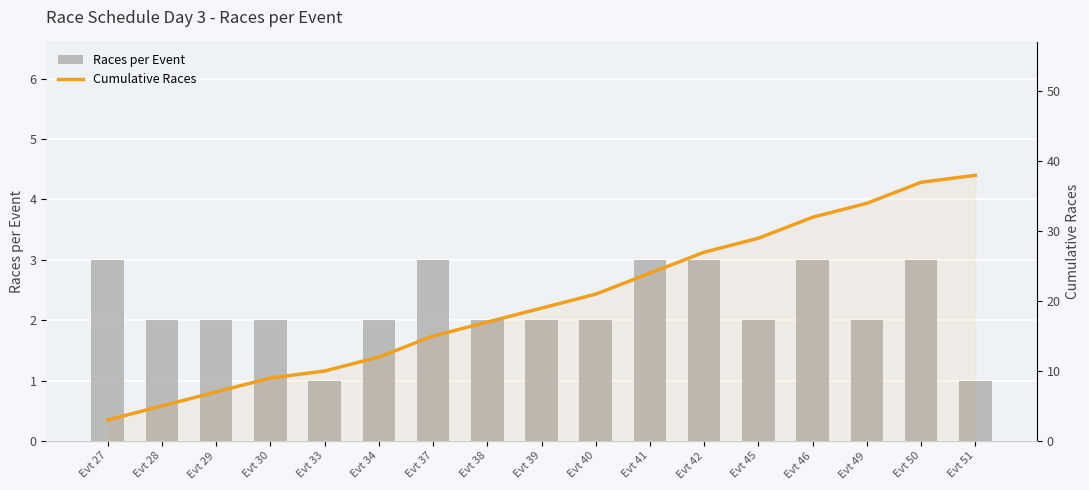

What is the approximate value of Cumulative Races at Evt 42?

27